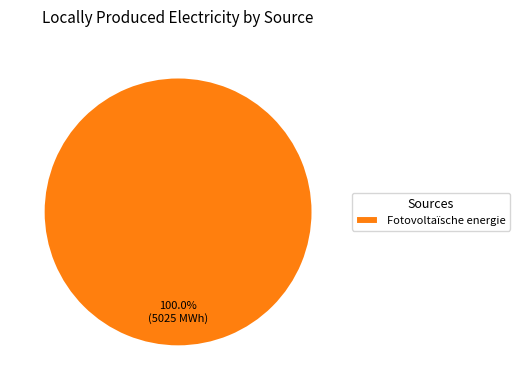

Count the number of slices in the pie.

1